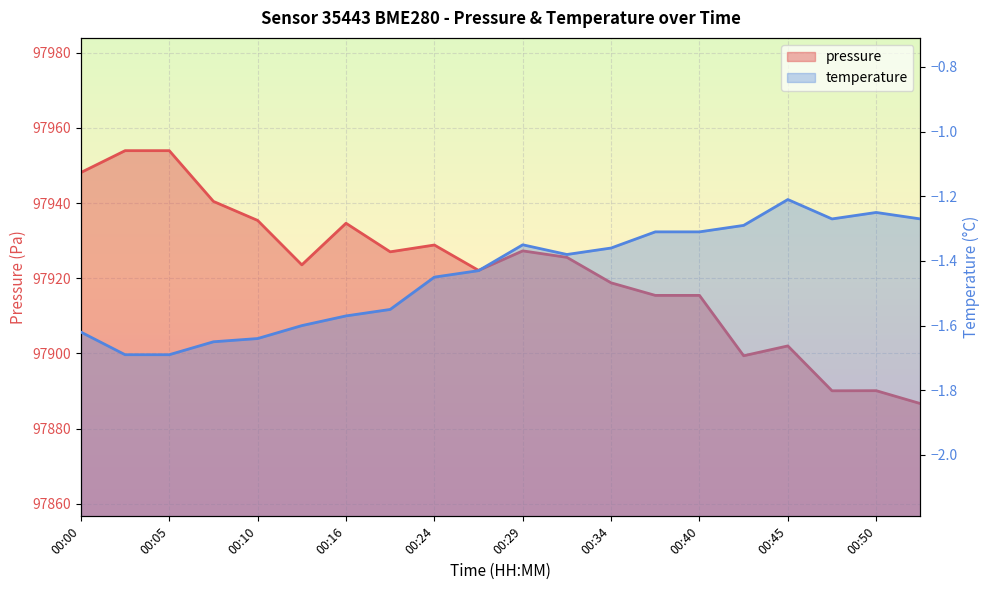

Rank the series by their maximum value, from lowest to highest.

temperature, pressure